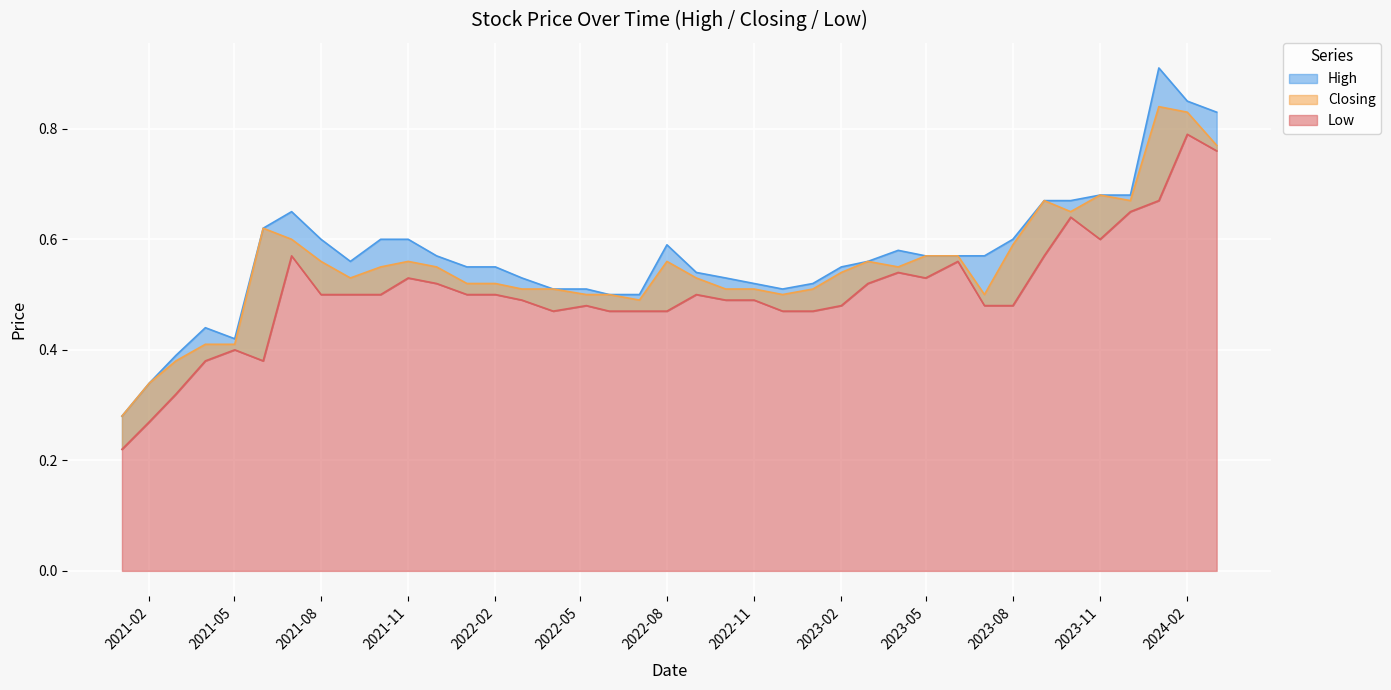

What is the sum of all Closing values?

21.4